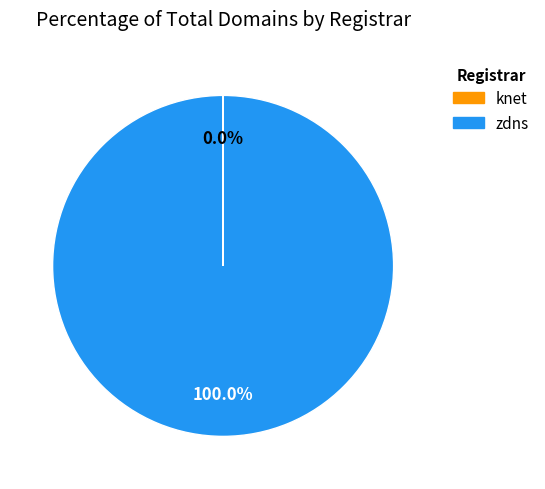

What percentage do zdns and knet together represent?

100.0%